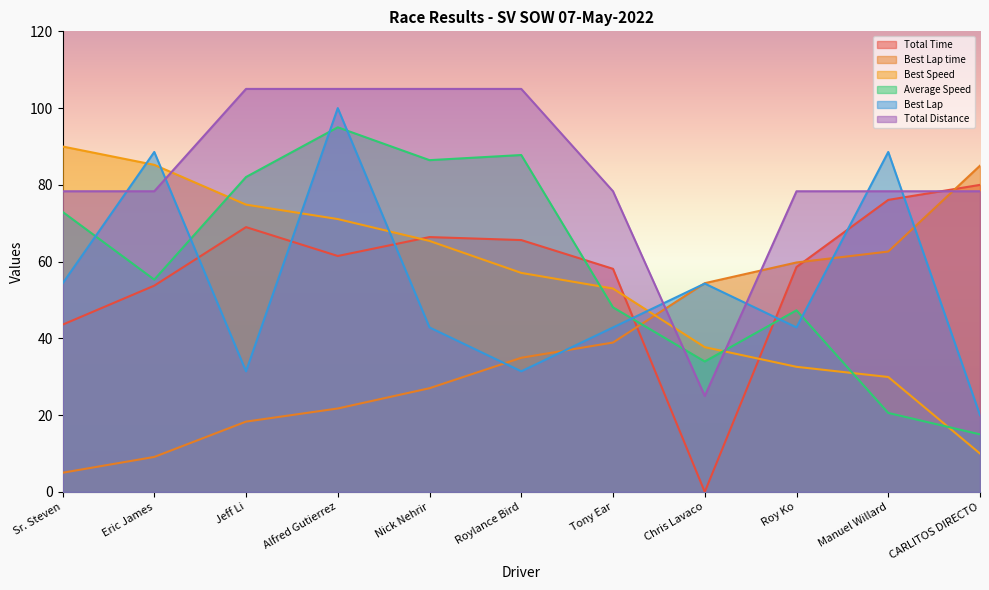

True or false: Best Speed has a value of 43.6 at Roy Ko.

False